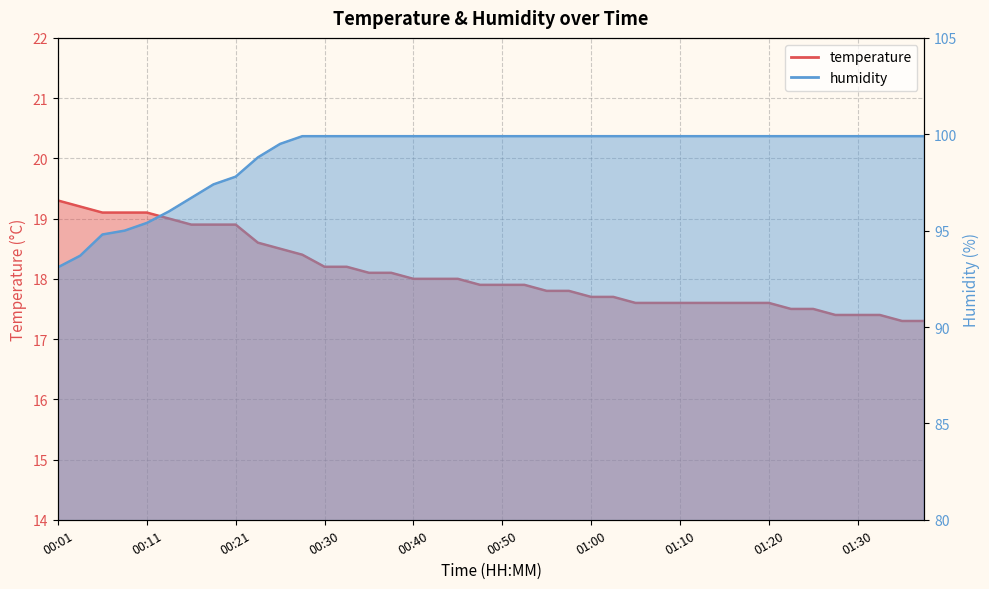

What are all the series names shown in the legend?

temperature, humidity